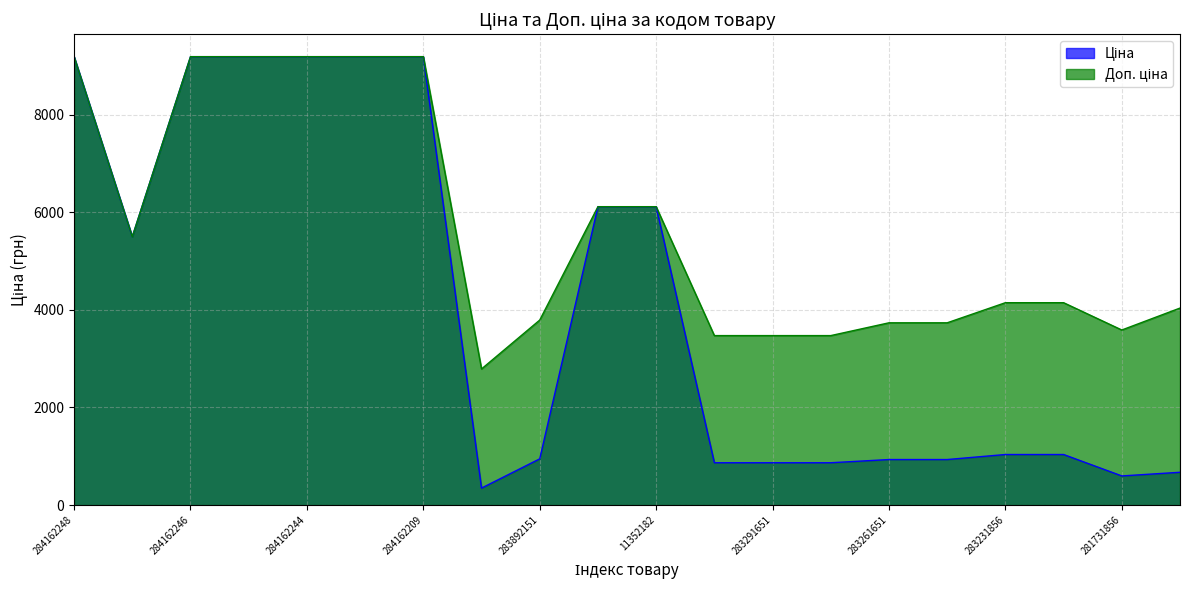

True or false: Доп. ціна has more than 2 points higher than both neighbors.

False